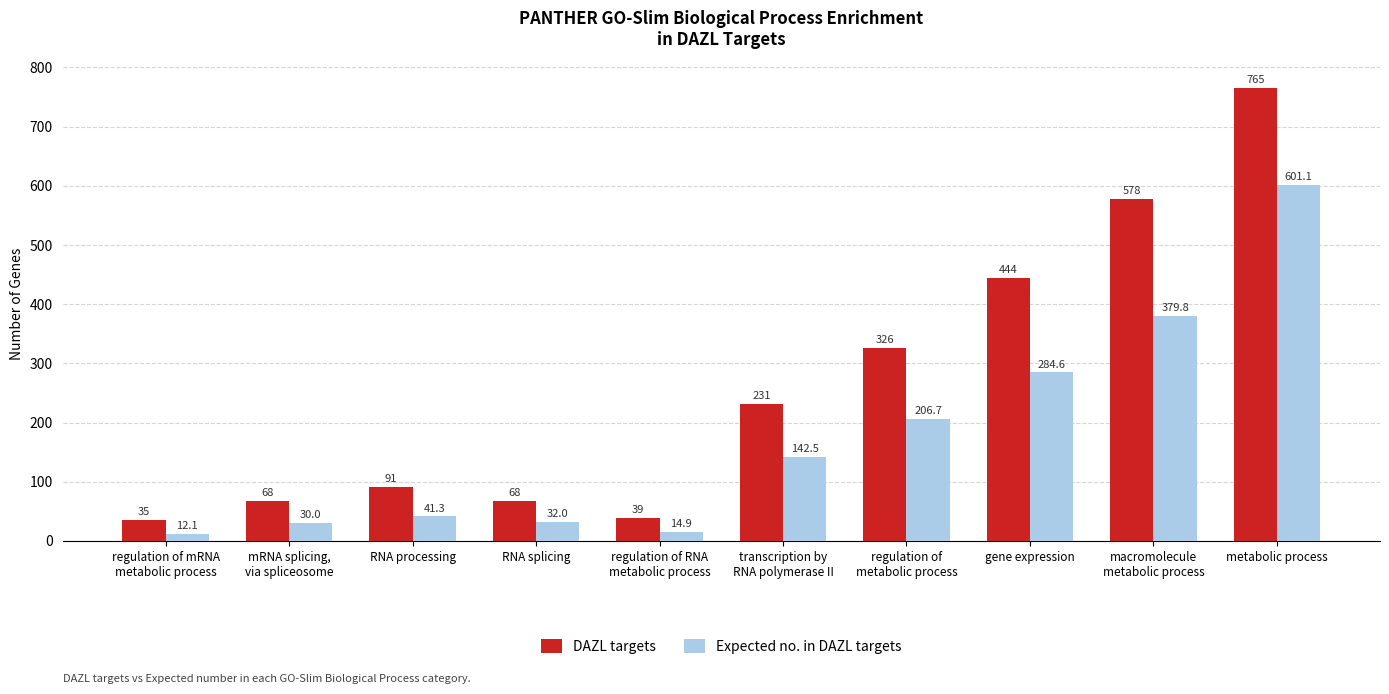

At which label is Expected no. in DAZL targets closest to 306?

gene expression